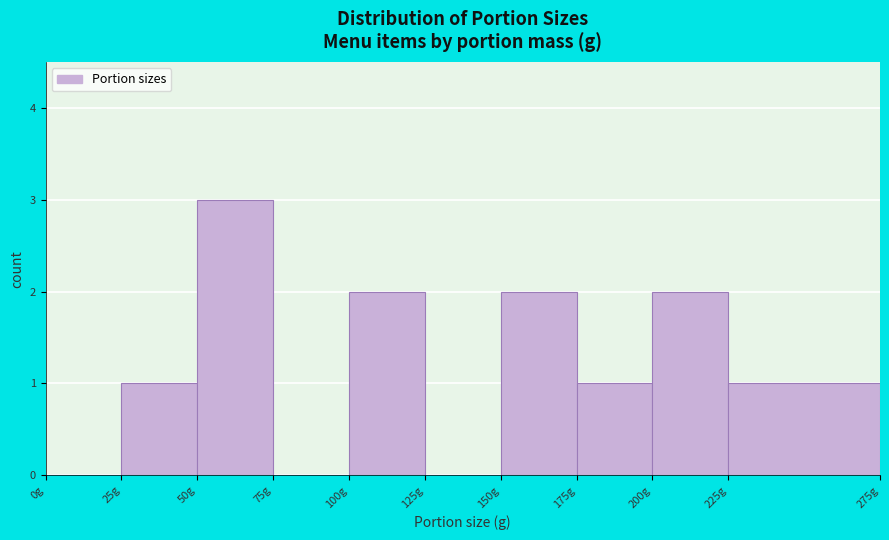

Over which range of the x-axis is the bar tallest?

50 to 75